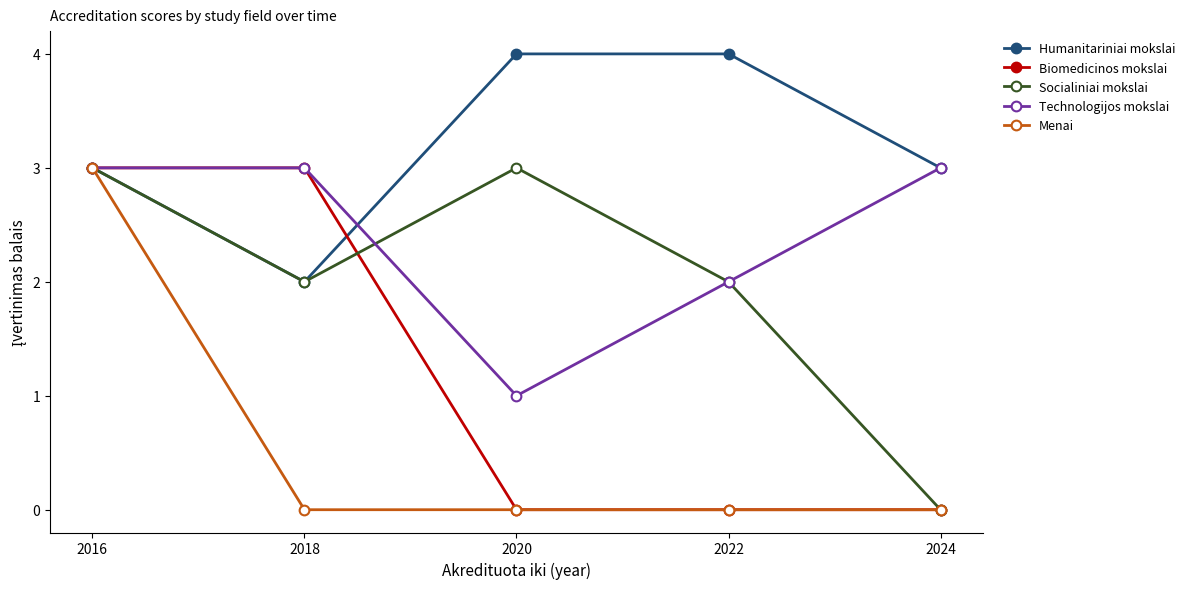

What is the difference between the maximum and minimum values in the Humanitariniai mokslai series?

2